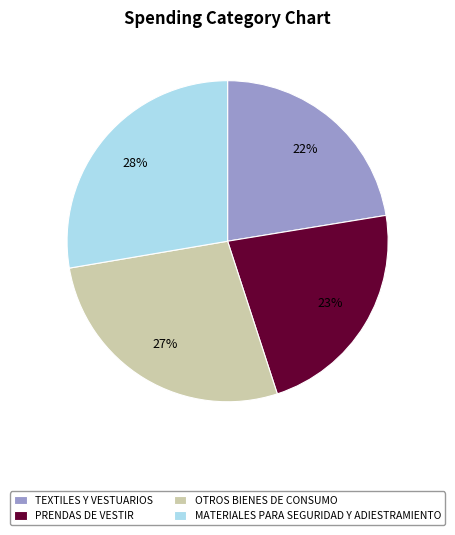

What is the ratio of the value at OTROS BIENES DE CONSUMO to the value at PRENDAS DE VESTIR?

1.2